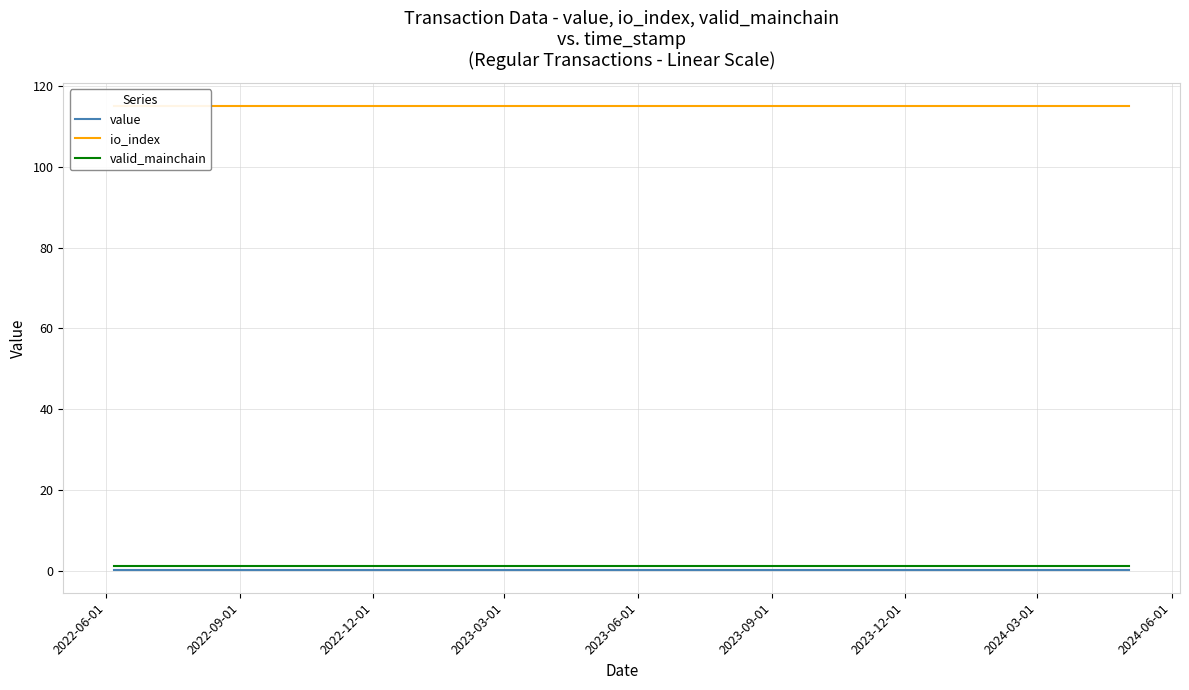

What is the highest value of the valid_mainchain series?

1.0